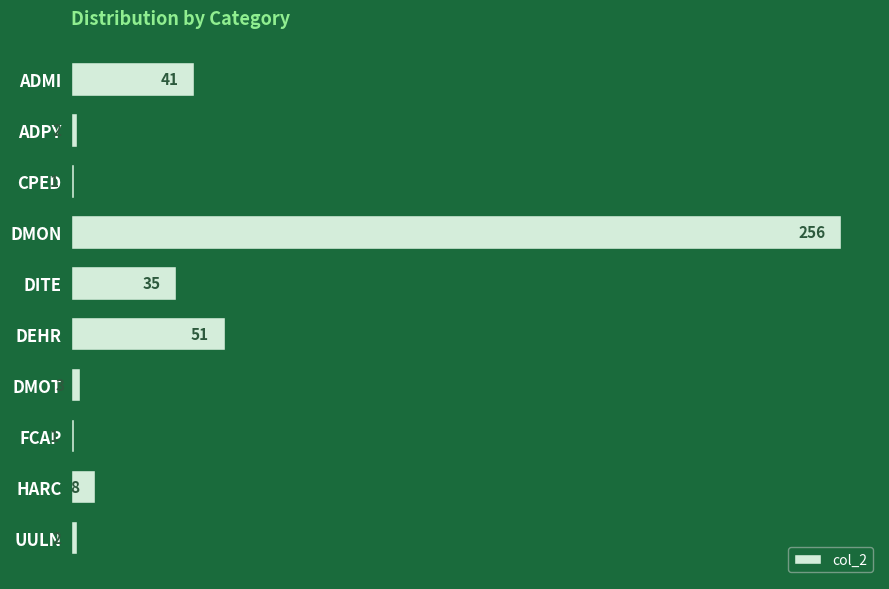

What is the greatest value displayed?

256